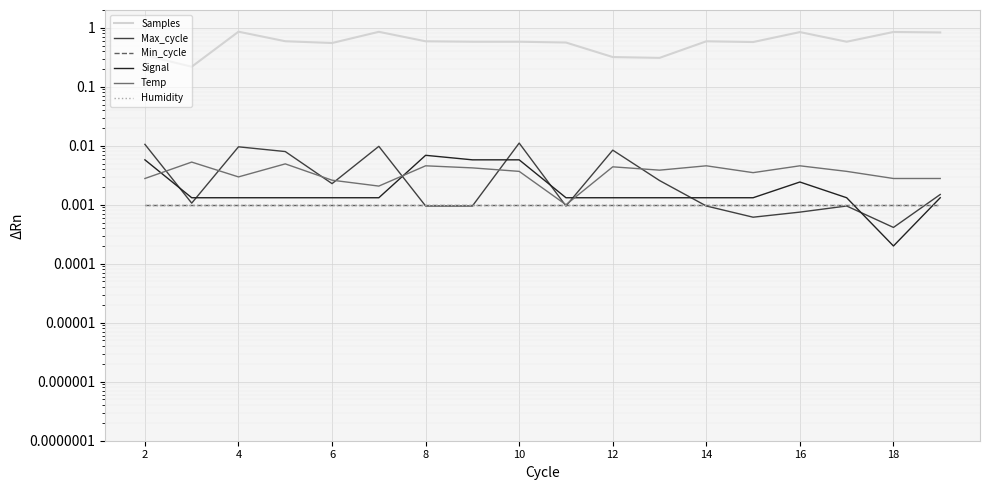

Count the Samples values in the range 0 to 1.

18